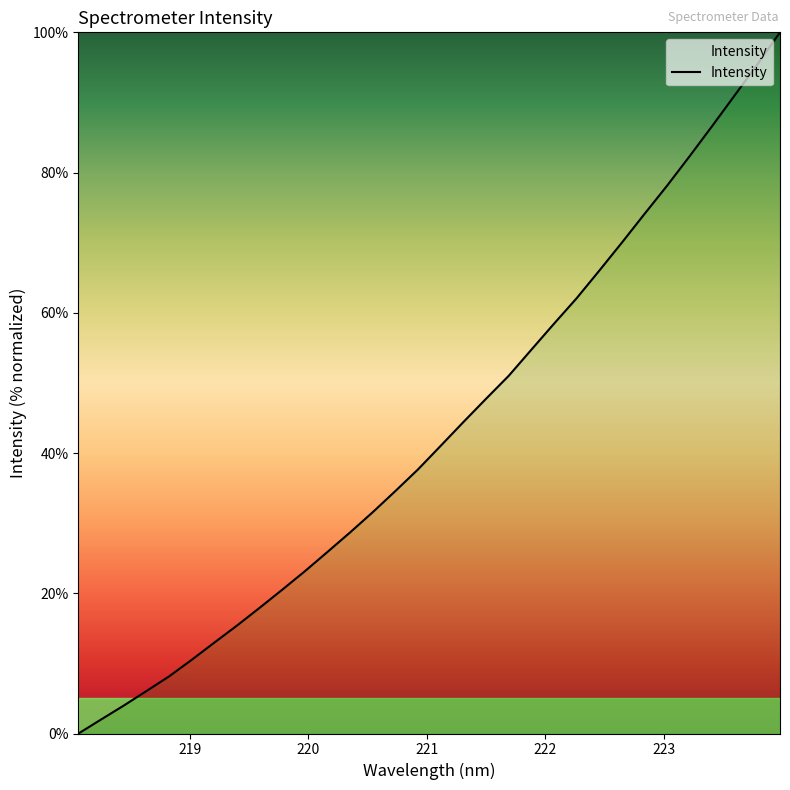

What is the difference between the maximum and minimum values?

100.0